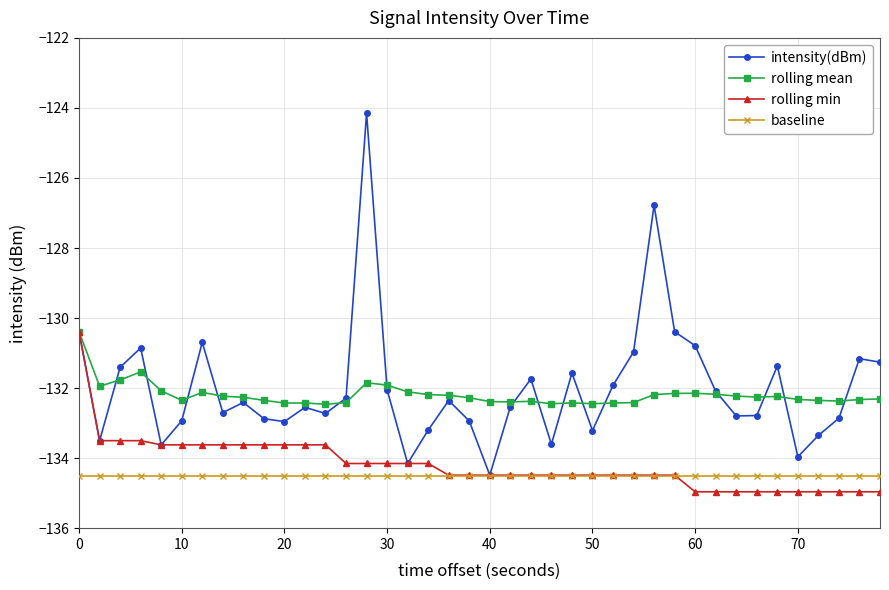

What is the value of the rolling min point at the 13th from the left?

-133.6